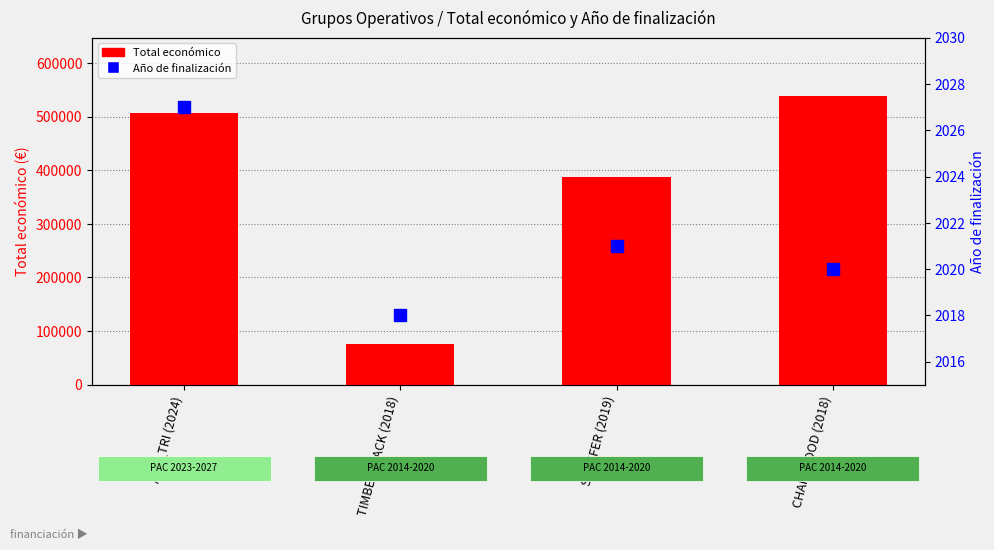

Is the value of Año de finalización at CHAINWOOD (2018) greater than the value of Total económico at CHAINWOOD (2018)?

No